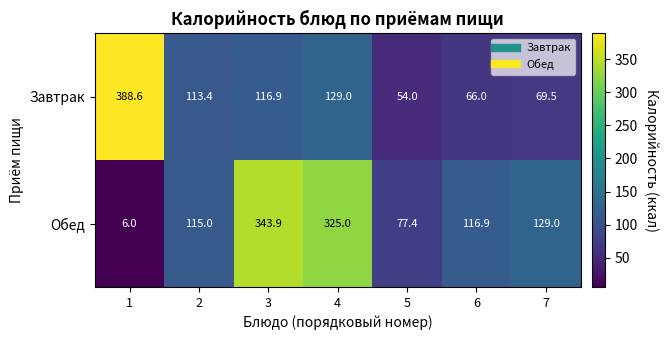

Which series has the largest range (max minus min)?

Обед